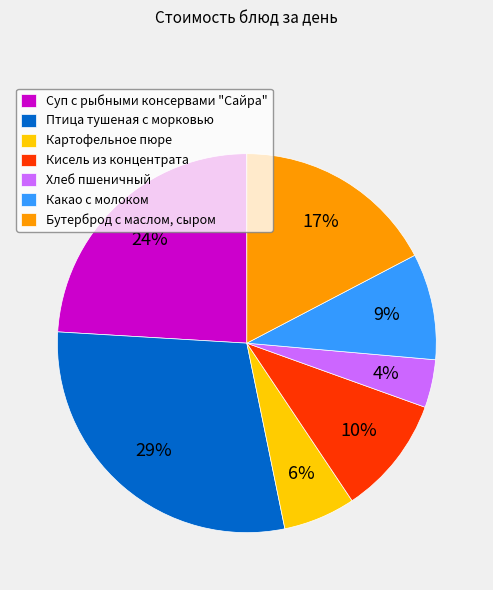

What percentage is the Кисель из концентрата slice, to the nearest percent?

10%